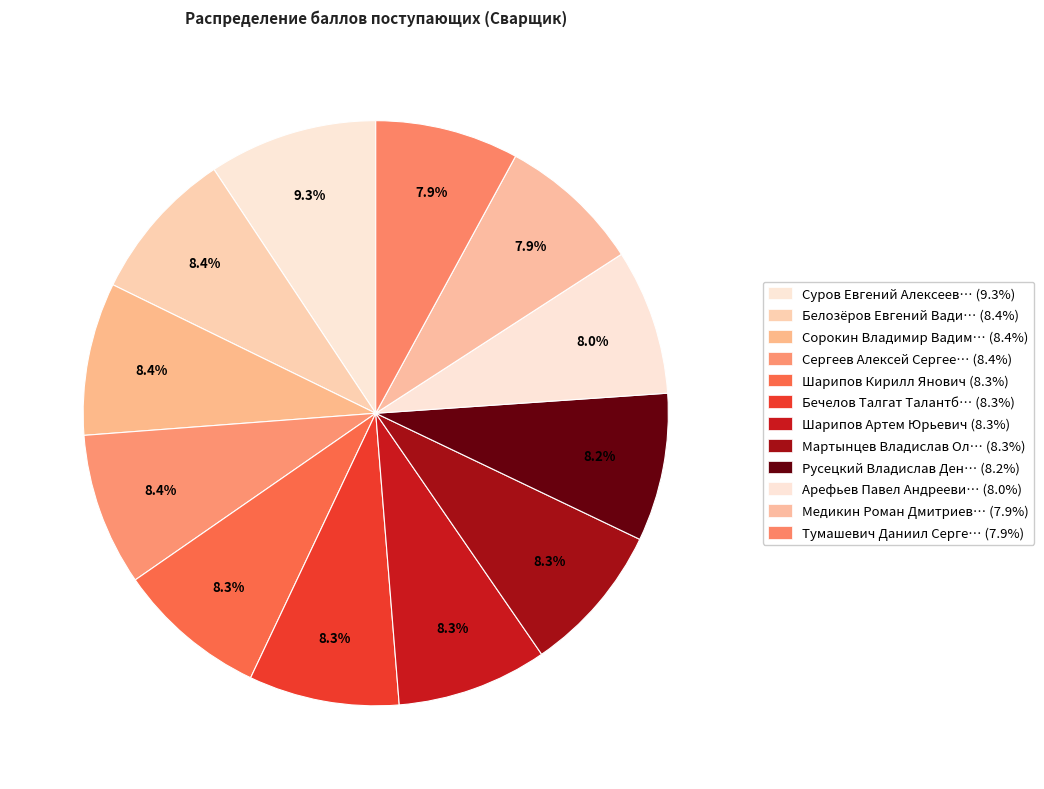

Count the number of slices in the pie.

12